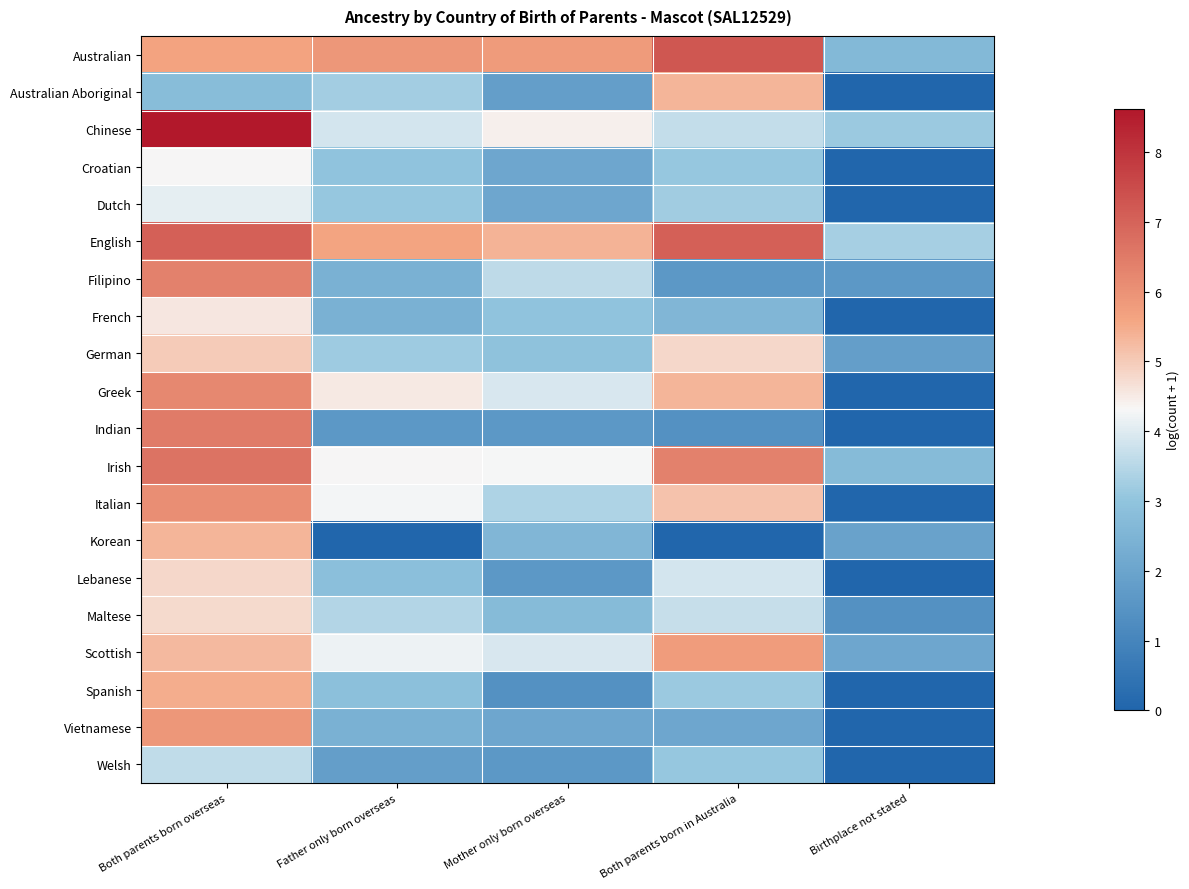

Count the number of categories in the chart.

5